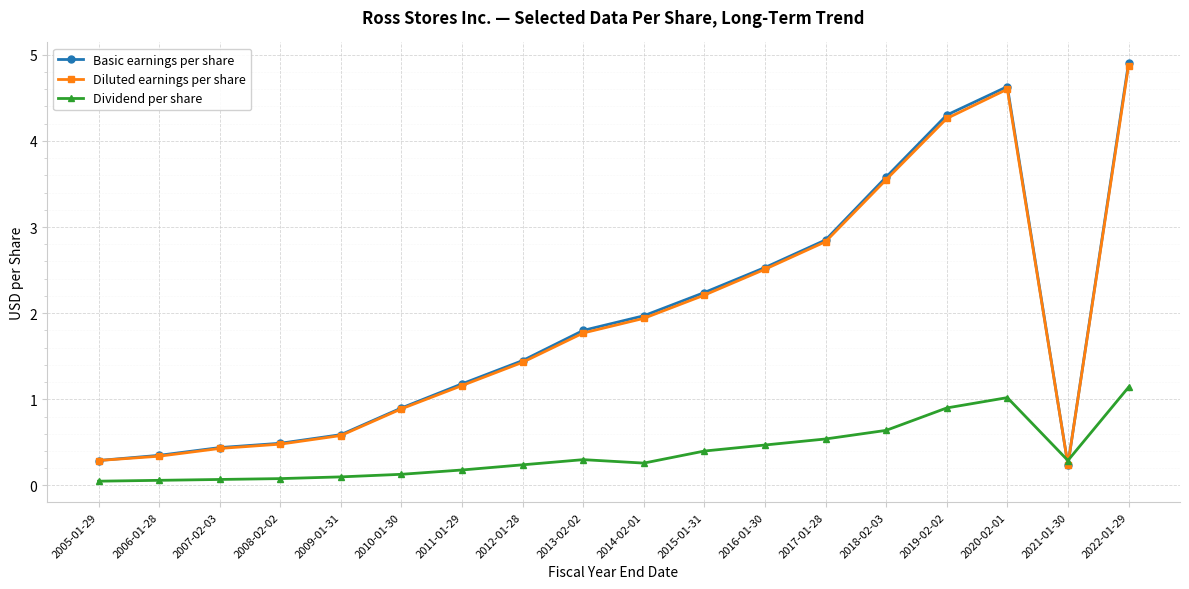

The Diluted earnings per share series shows 4.6 at 2020-02-01. True or false?

True